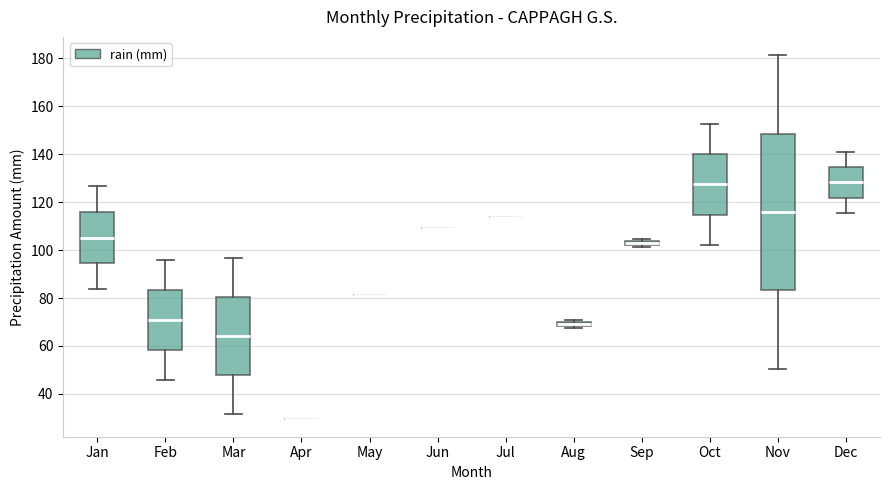

Where does the median line of the box for Dec sit on the y-axis? The values are not printed on the chart, so give them approximately, as read against the axis.

128